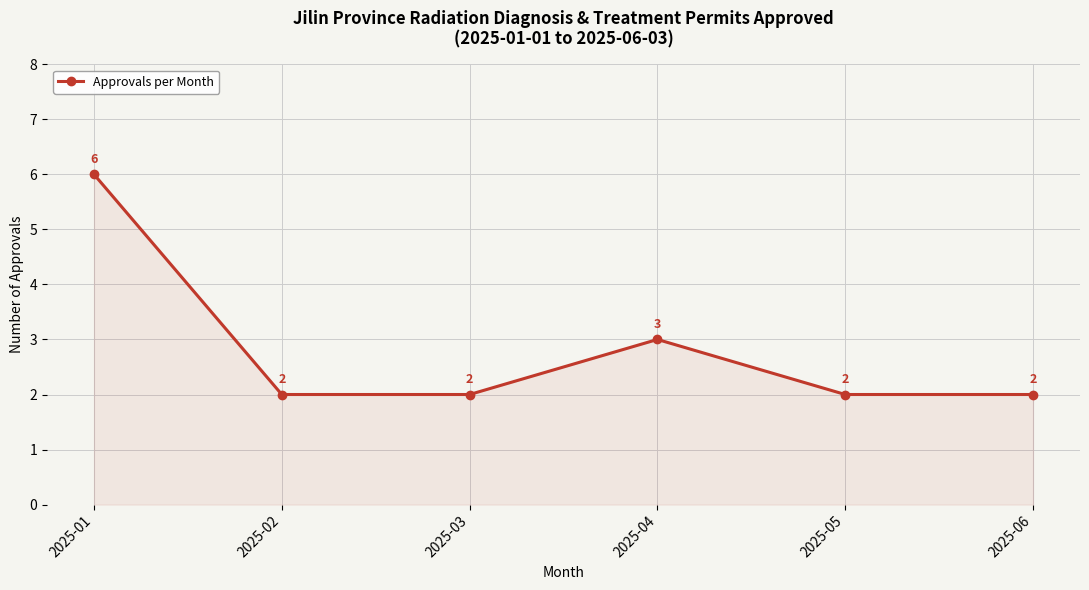

What is the change in value from 2025-03 to 2025-04?

+1